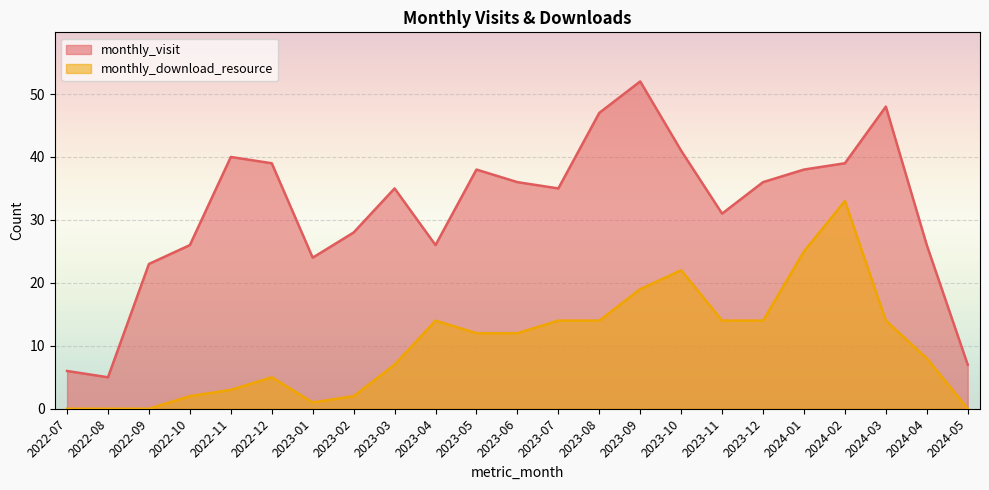

Between 2023-06 and 2022-12, which is larger?

2022-12